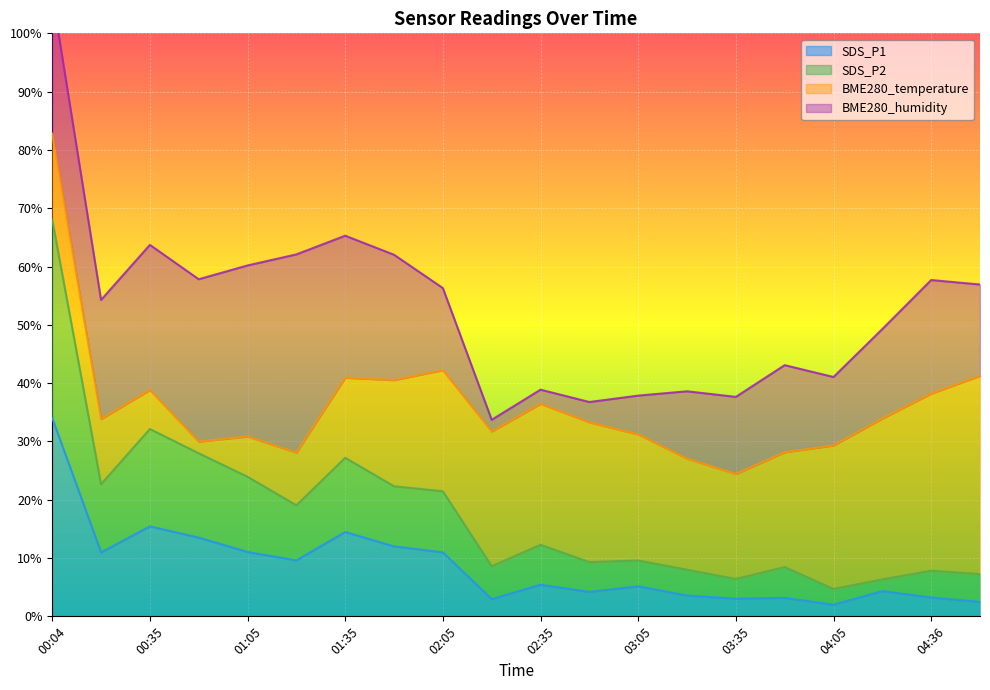

Is it true that SDS_P1 equals 15.7 at 02:05?

False